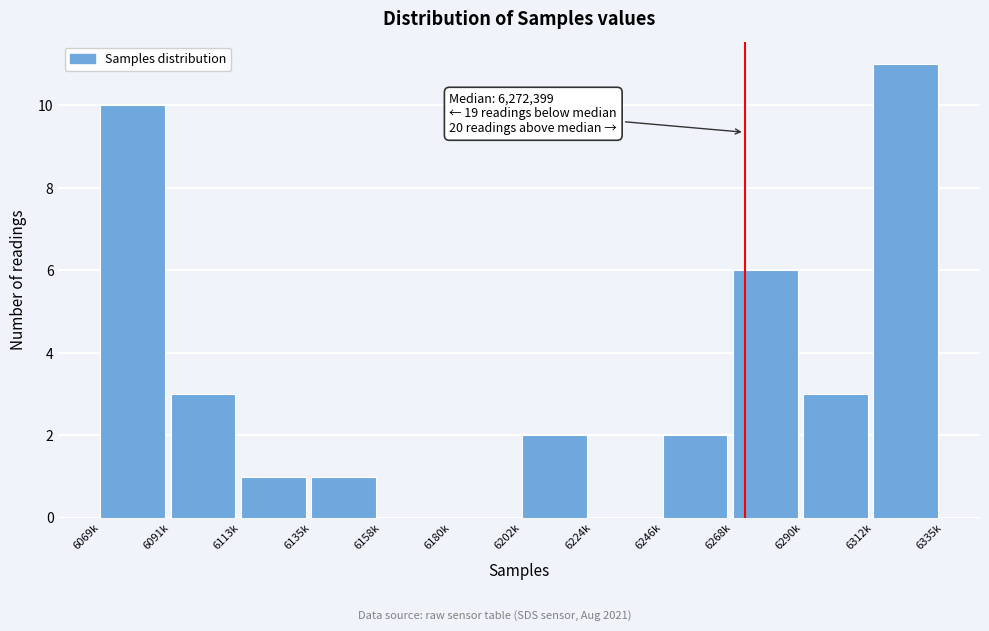

Reading left to right, transcribe all the data shown in this chart.

6069k=10	6091k=3	6113k=1	6135k=1	6158k=0	6180k=0	6202k=2	6224k=0	6246k=2	6268k=6	6290k=3	6312k=11